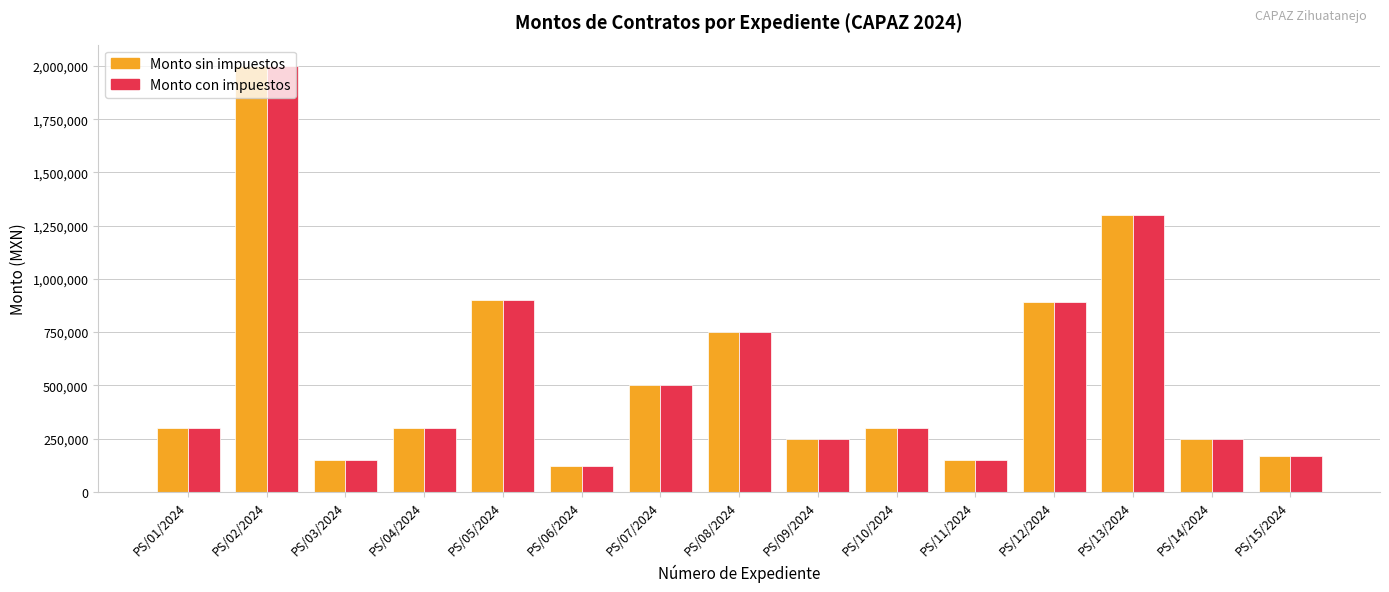

What is the label of the 11th bar from the right?

PS/05/2024